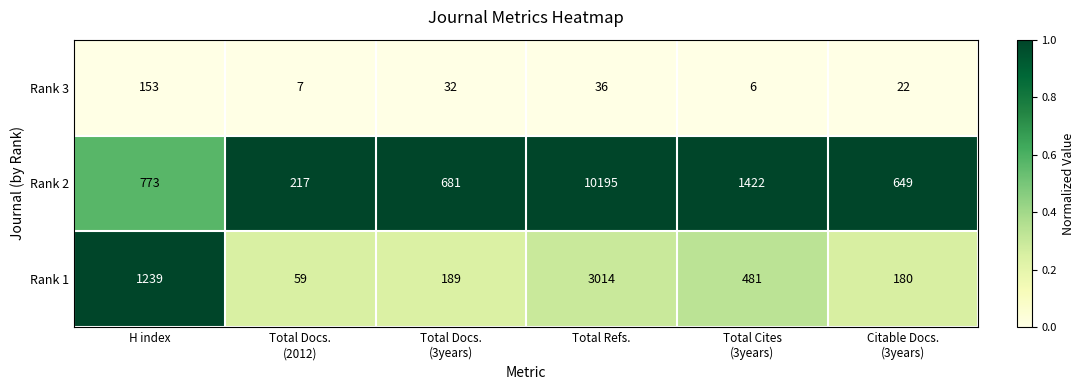

What is the highest value of the Rank 2 series?

10195